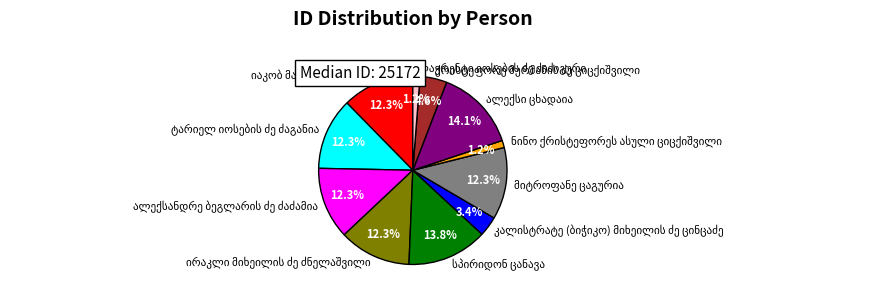

How many segments does this pie chart have?

11